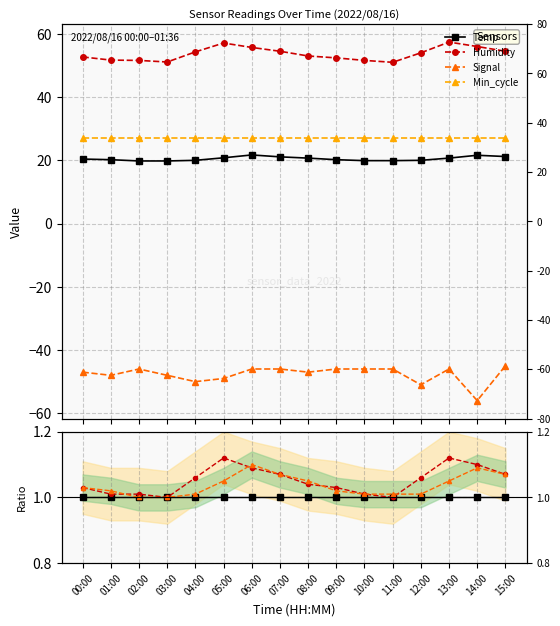

Where is Humidity nearest to the value 54?

12:00